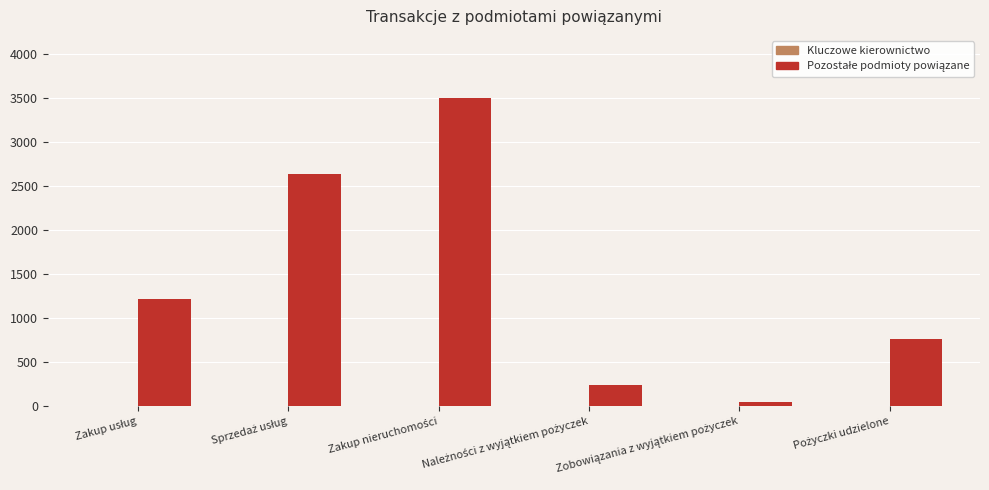

What is the value of the 6th bar from the left?

758